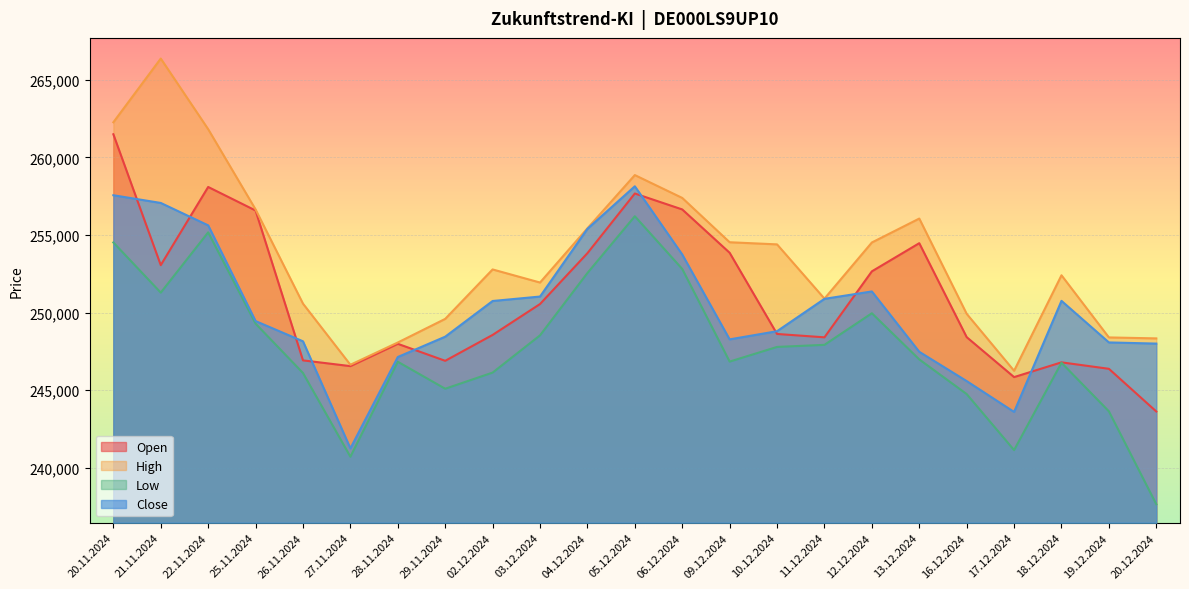

What is the difference between the maximum and minimum values in the Open series?

17866